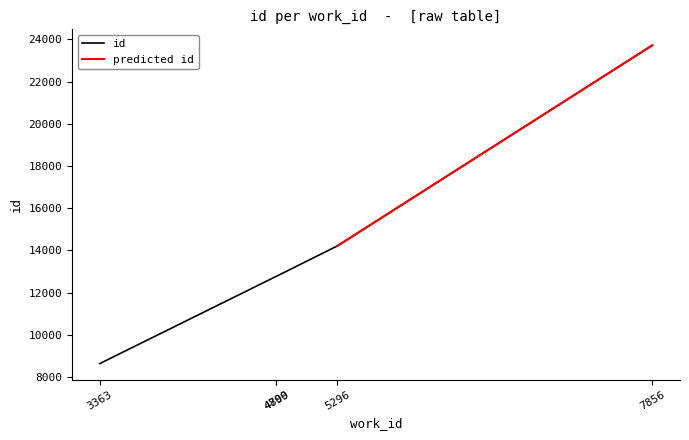

Approximately how many times larger is the value at 4800 compared to 5296?

0.9